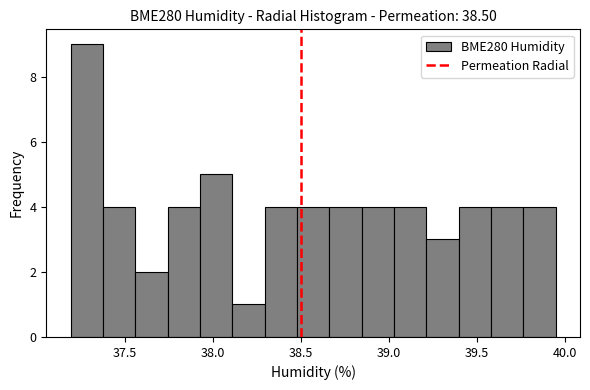

Read against the x-axis, roughly where is the centre of the tallest bar?

37.30